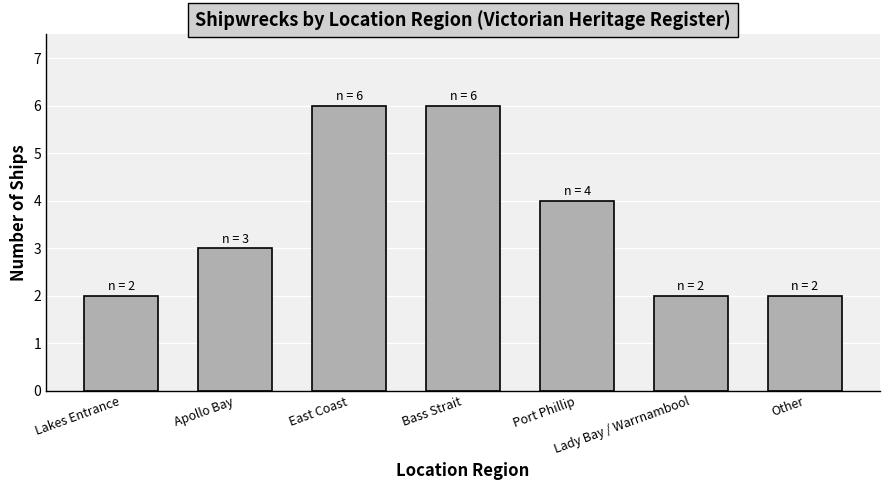

How many series are shown in this chart?

1